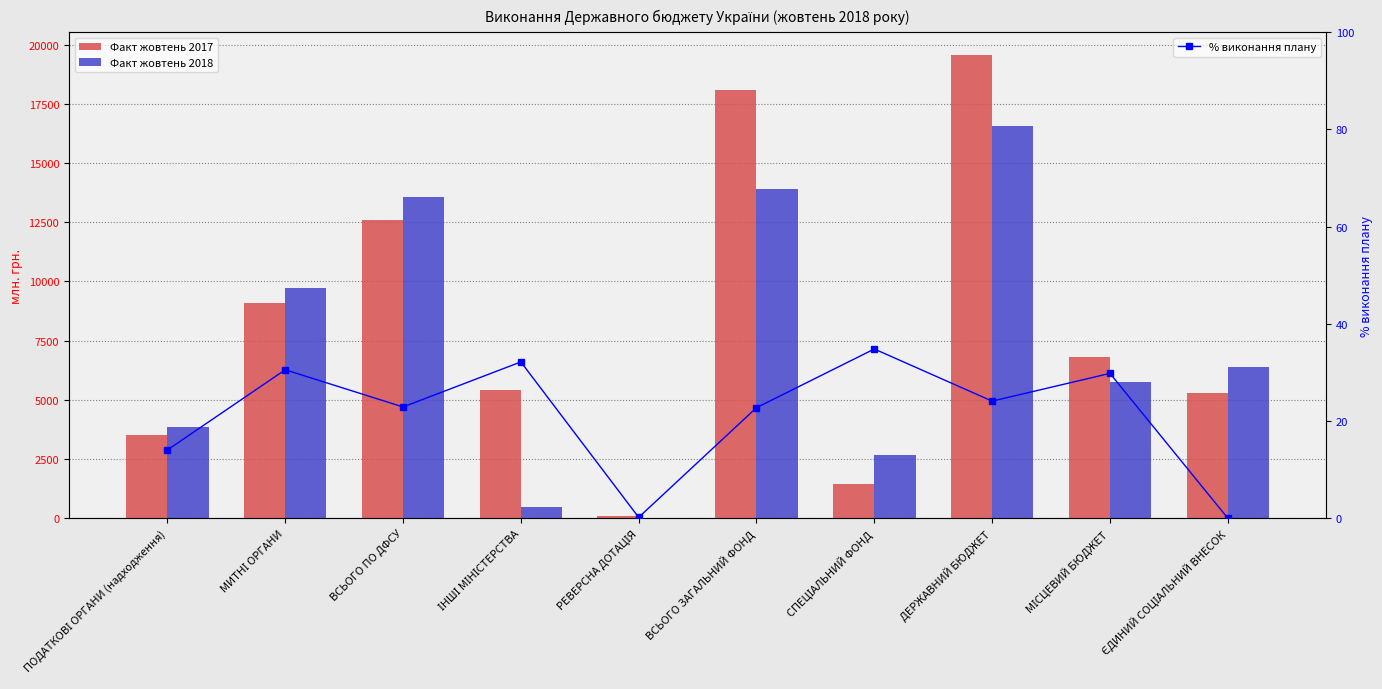

What is the spread (max minus min) of values at МИТНІ ОРГАНИ?

9677.2